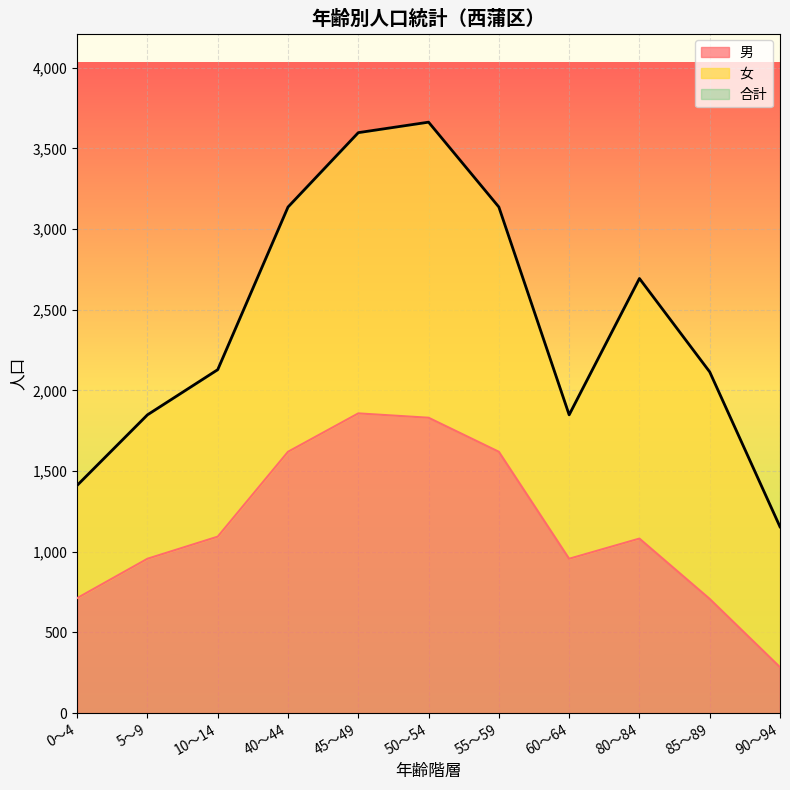

At which category is the sum across all series the highest?

50～54